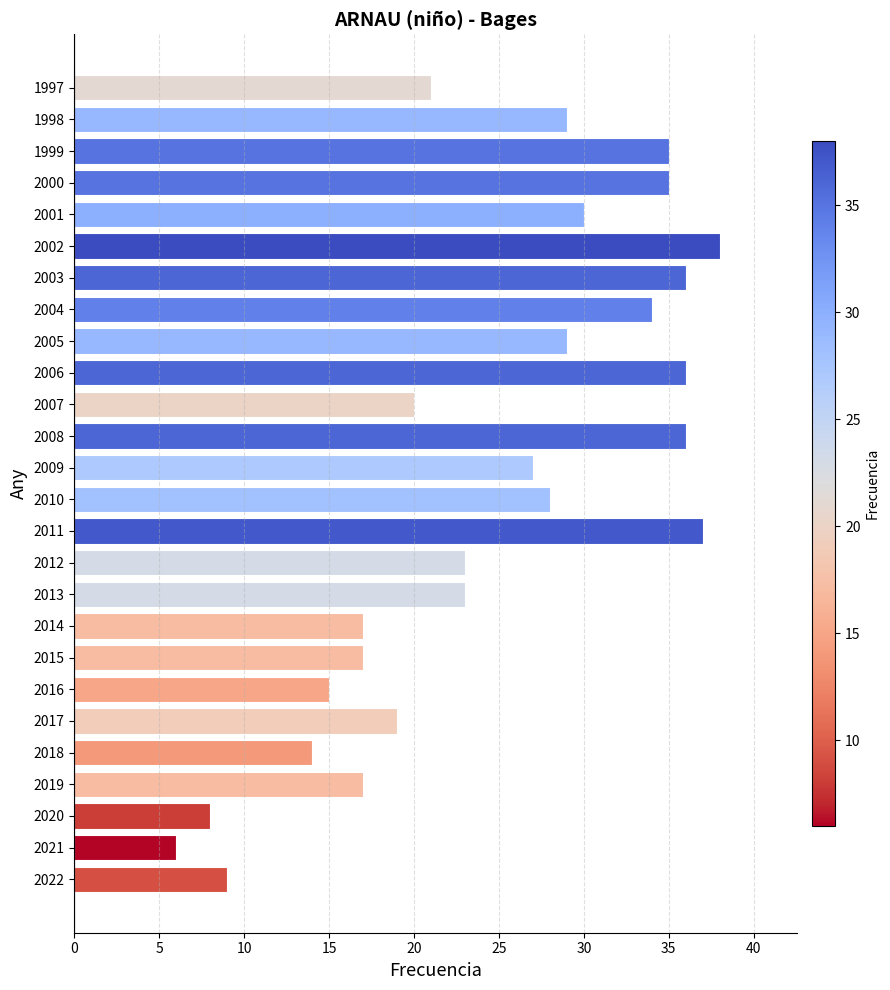

At which category does the chart reach its peak across all series?

2002